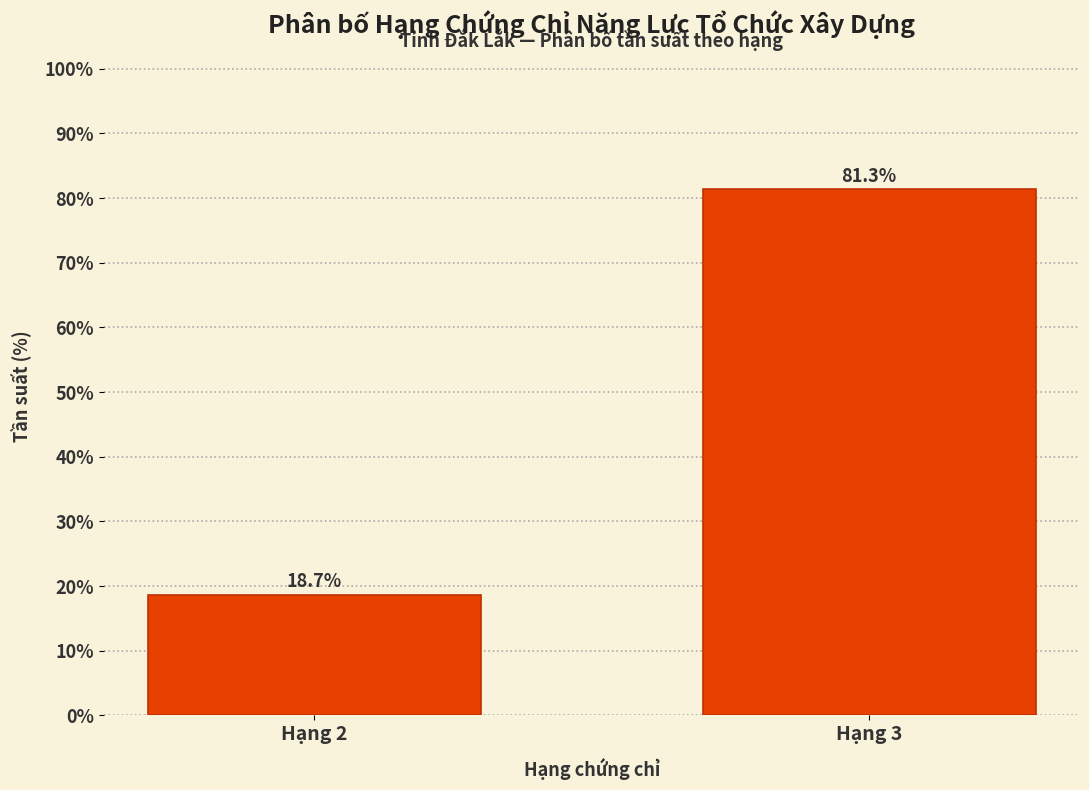

Reading right to left, what are all the values shown in this chart?

81.3	18.7